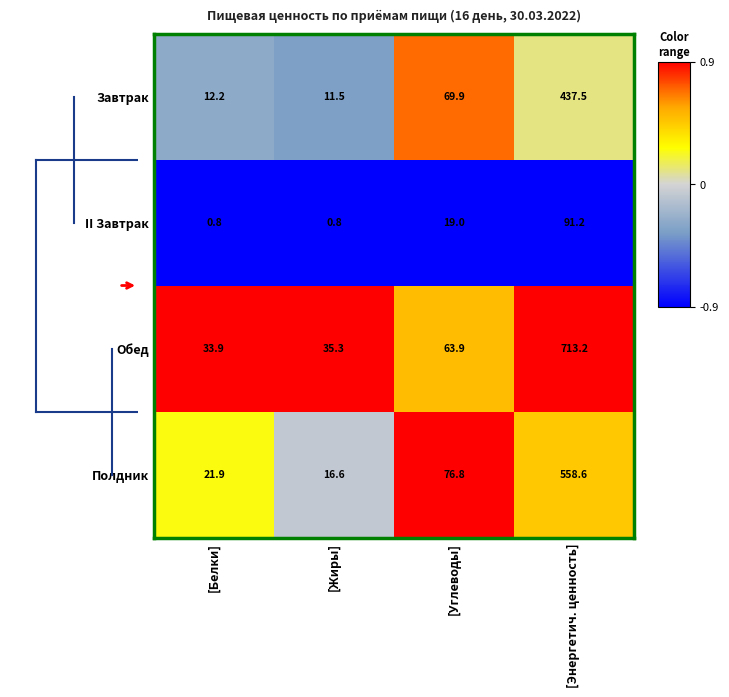

What is the greatest value displayed?

713.2